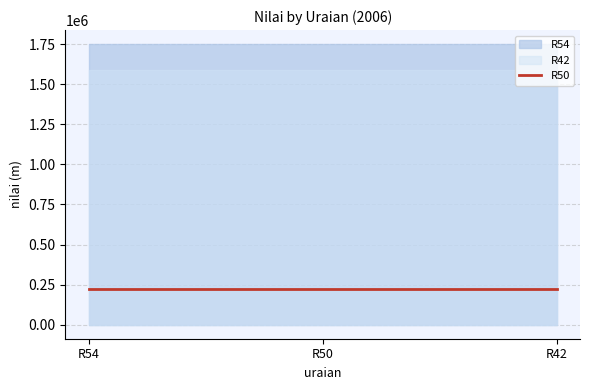

What is the difference between the highest and lowest values at R54?

1526569